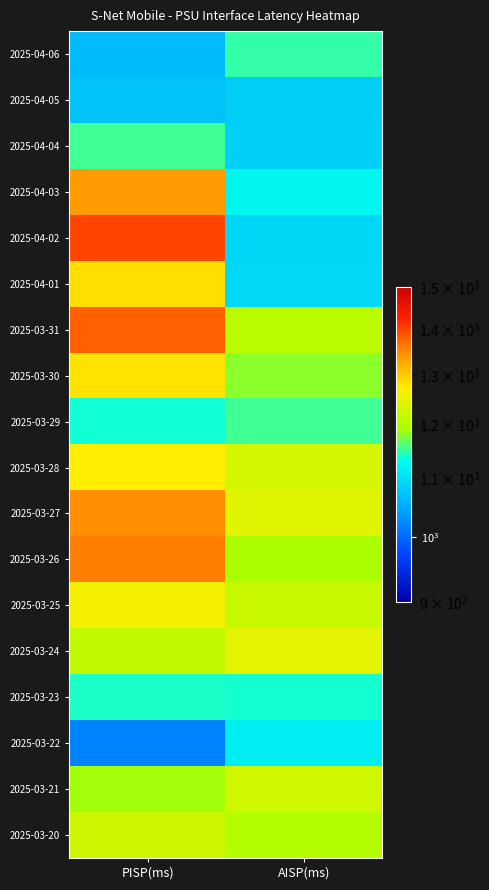

Reading left to right, transcribe all the data shown in this chart.

2025-04-06: PISP(ms)=1065.4	AISP(ms)=1149.9
2025-04-05: PISP(ms)=1074.0	AISP(ms)=1083.7
2025-04-04: PISP(ms)=1154.6	AISP(ms)=1086.4
2025-04-03: PISP(ms)=1338.2	AISP(ms)=1123.4
2025-04-02: PISP(ms)=1399.4	AISP(ms)=1091.5
2025-04-01: PISP(ms)=1285.1	AISP(ms)=1095.0
2025-03-31: PISP(ms)=1380.6	AISP(ms)=1208.6
2025-03-30: PISP(ms)=1282.2	AISP(ms)=1180.9
2025-03-29: PISP(ms)=1138.3	AISP(ms)=1154.4
2025-03-28: PISP(ms)=1273.5	AISP(ms)=1231.2
2025-03-27: PISP(ms)=1348.1	AISP(ms)=1241.9
2025-03-26: PISP(ms)=1360.4	AISP(ms)=1193.5
2025-03-25: PISP(ms)=1262.6	AISP(ms)=1218.5
2025-03-24: PISP(ms)=1211.7	AISP(ms)=1248.4
2025-03-23: PISP(ms)=1141.4	AISP(ms)=1139.8
2025-03-22: PISP(ms)=1019.2	AISP(ms)=1115.5
2025-03-21: PISP(ms)=1188.9	AISP(ms)=1227.1
2025-03-20: PISP(ms)=1225.2	AISP(ms)=1201.3